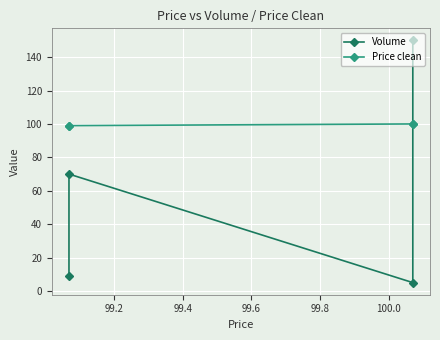

Reading left to right, extract all data points from this chart.

Volume: 150	5	70	9
Price clean: 100	100	99	99